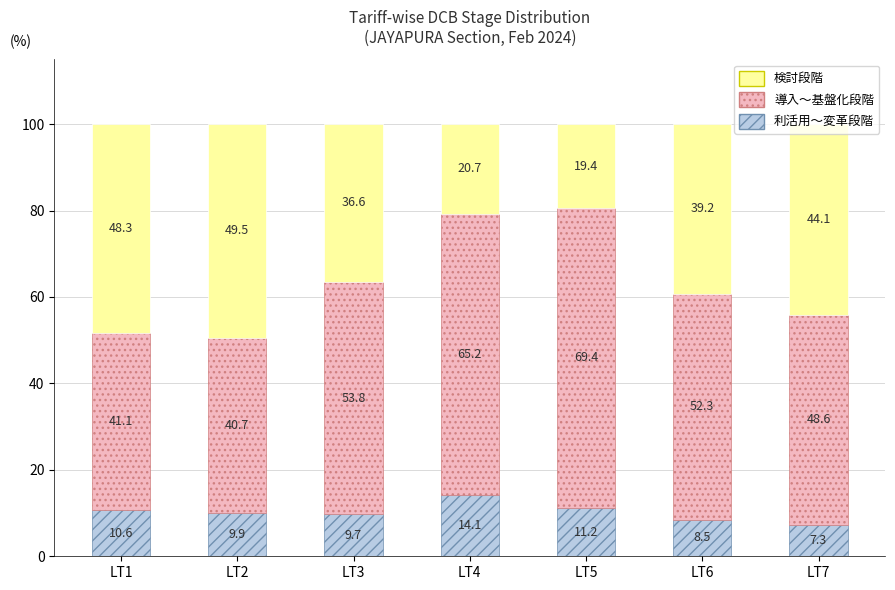

List the labels in order of 利活用～変革段階 value, largest first.

LT4, LT5, LT1, LT2, LT3, LT6, LT7